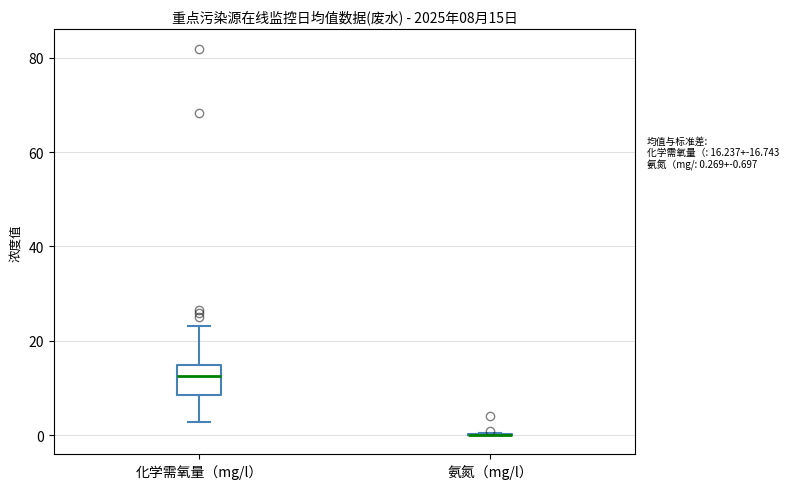

Comparing the boxes themselves (not the whiskers), which one is the tallest?

化学需氧量（mg/l）